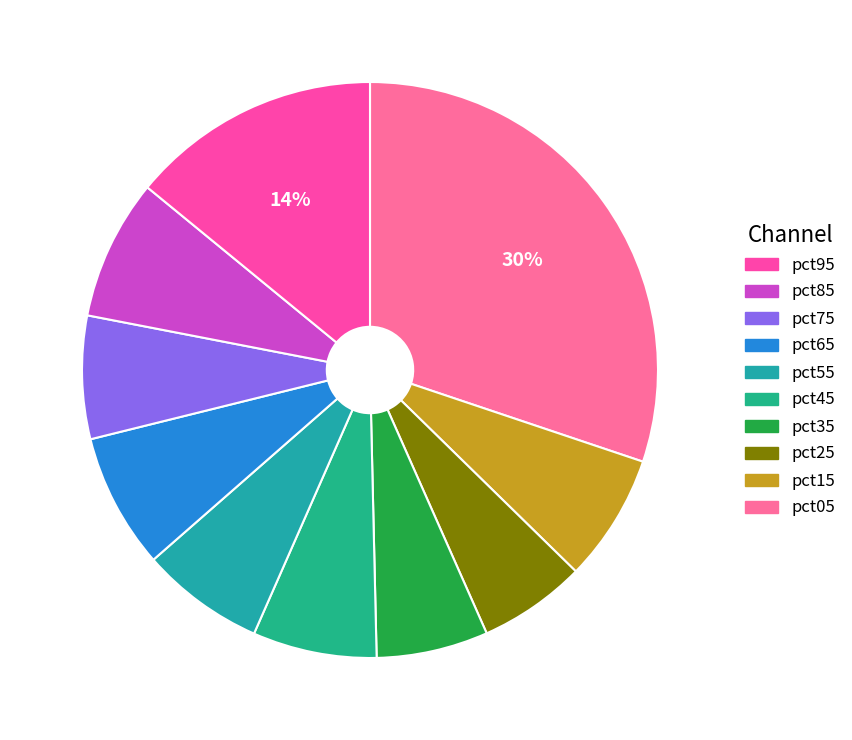

Rank the categories by value from lowest to highest.

pct25, pct35, pct75, pct55, pct45, pct15, pct65, pct85, pct95, pct05